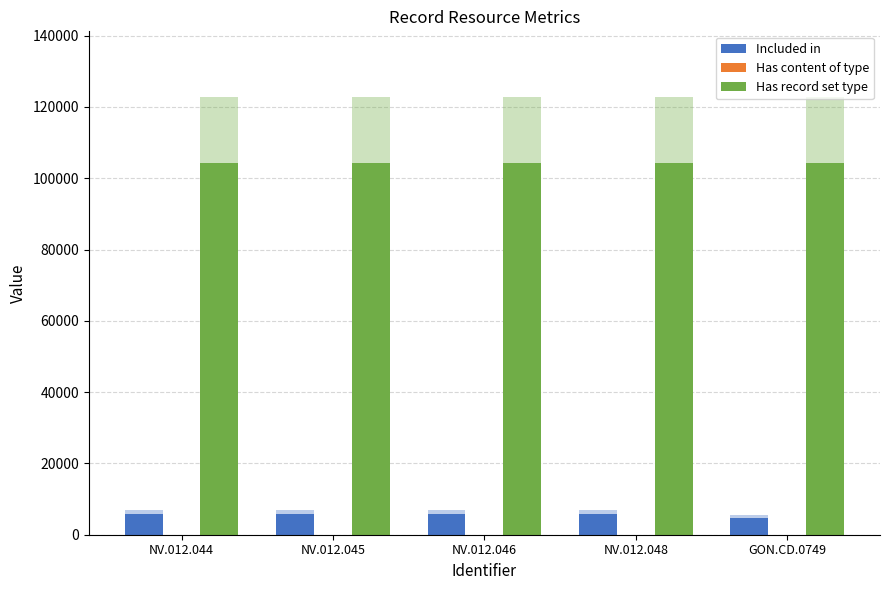

Which series has the largest total across all categories?

Has record set type